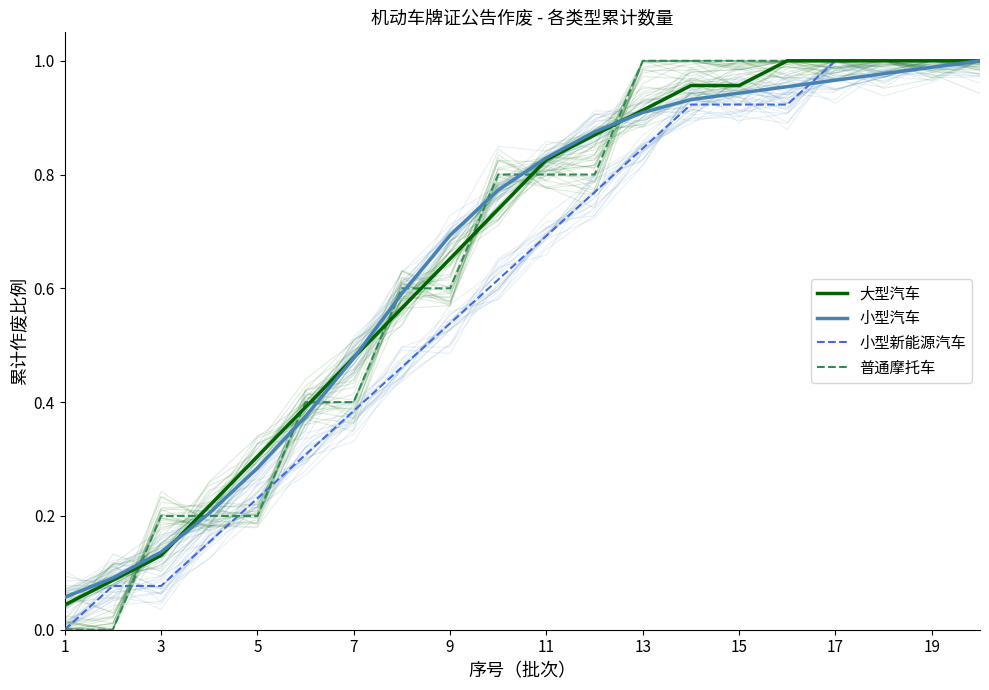

Which has a higher value, 12 or 7?

12